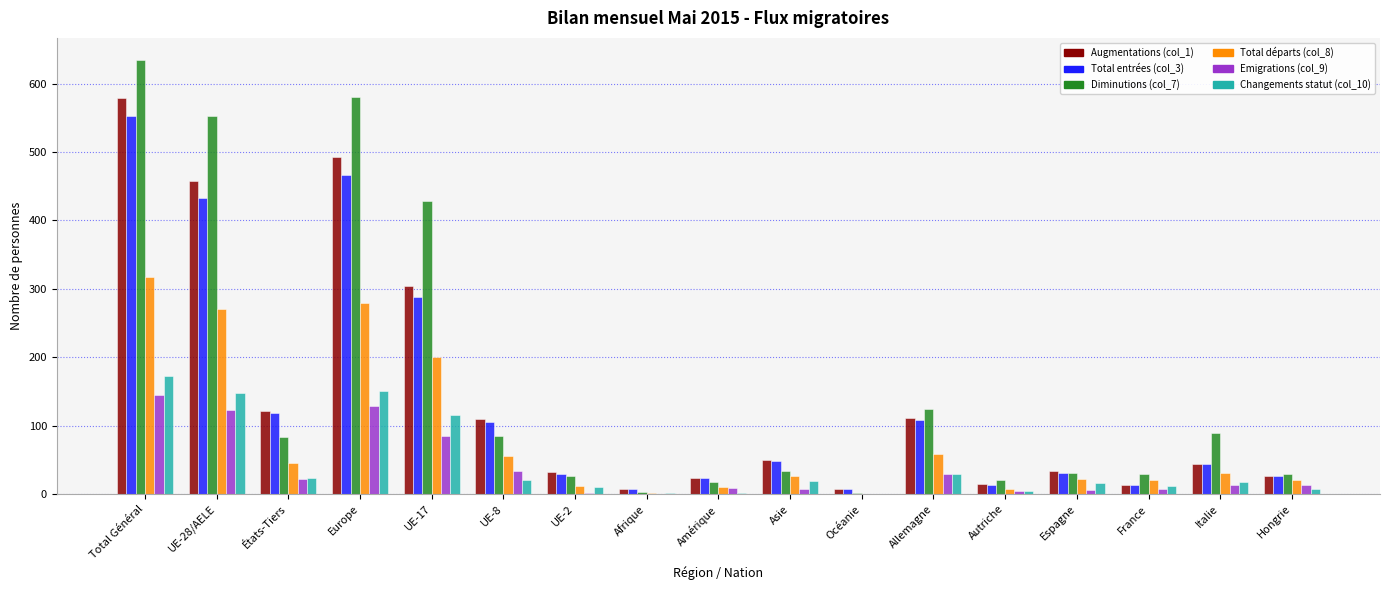

What is the total value across all series at Hongrie?

124